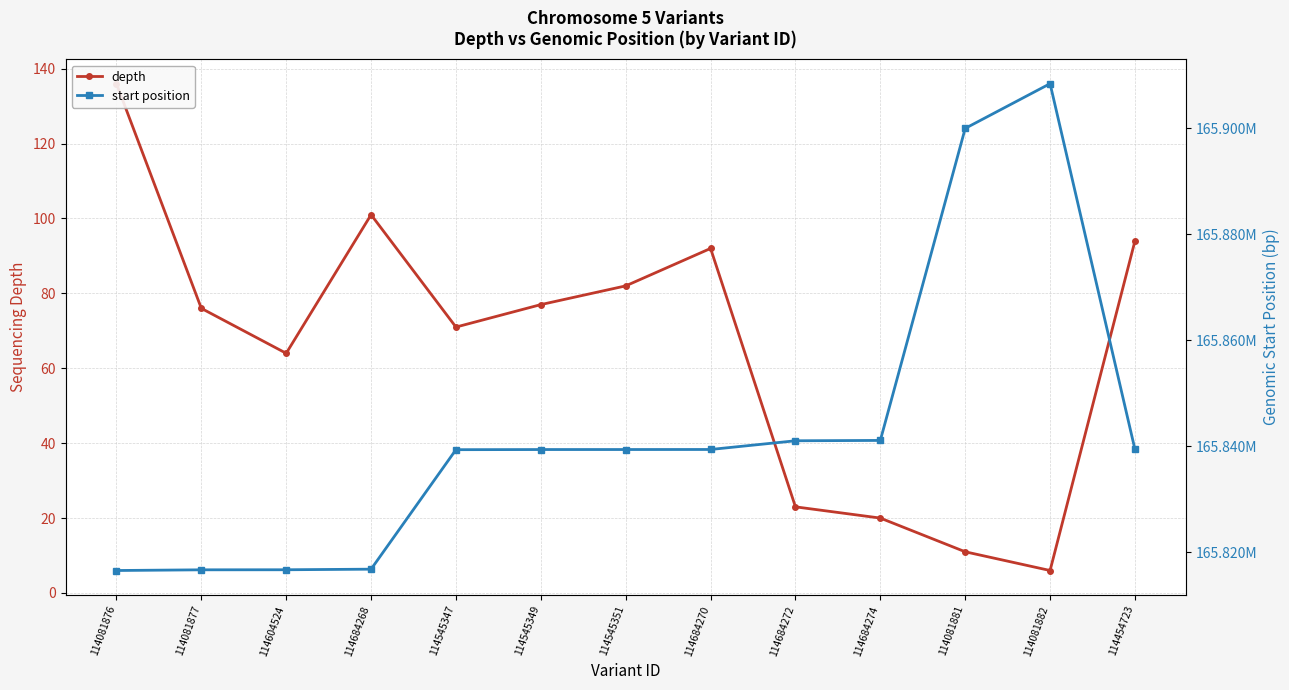

What is the difference between the maximum and minimum values in the depth series?

130